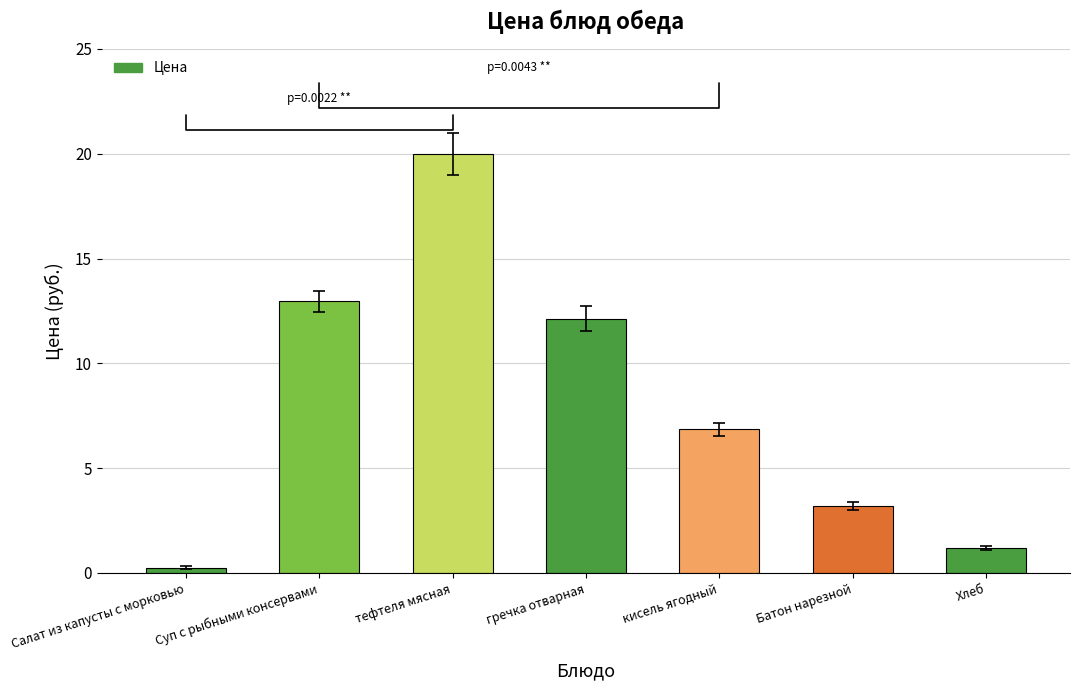

How many data points are above 6?

4